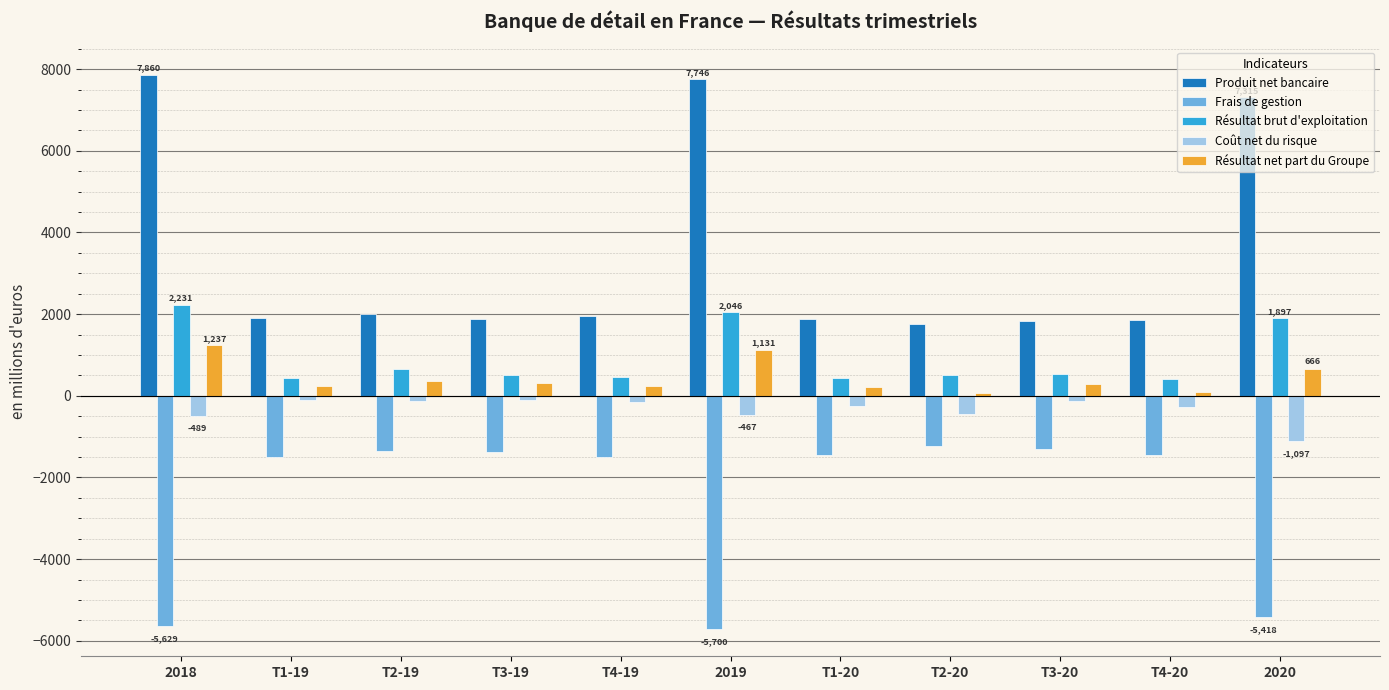

At which label does Résultat brut d'exploitation first exceed 521?

2018